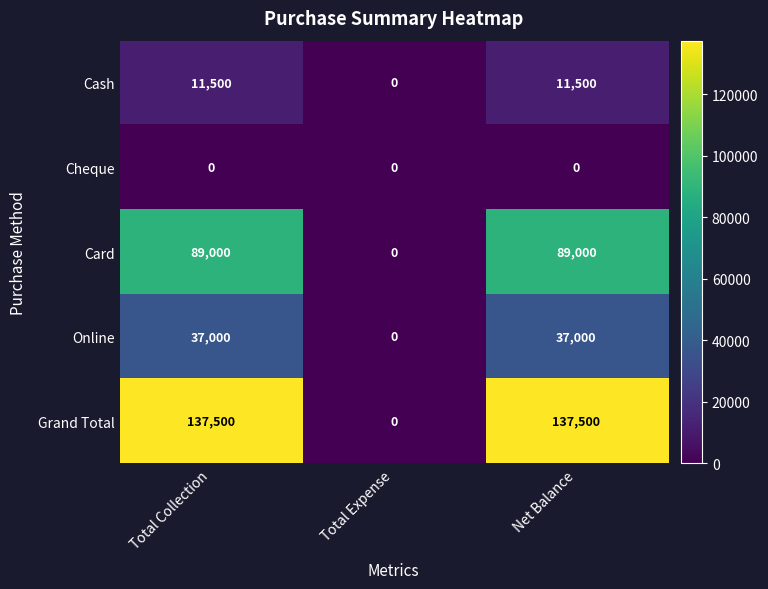

What is the average value of the Card series?

59333